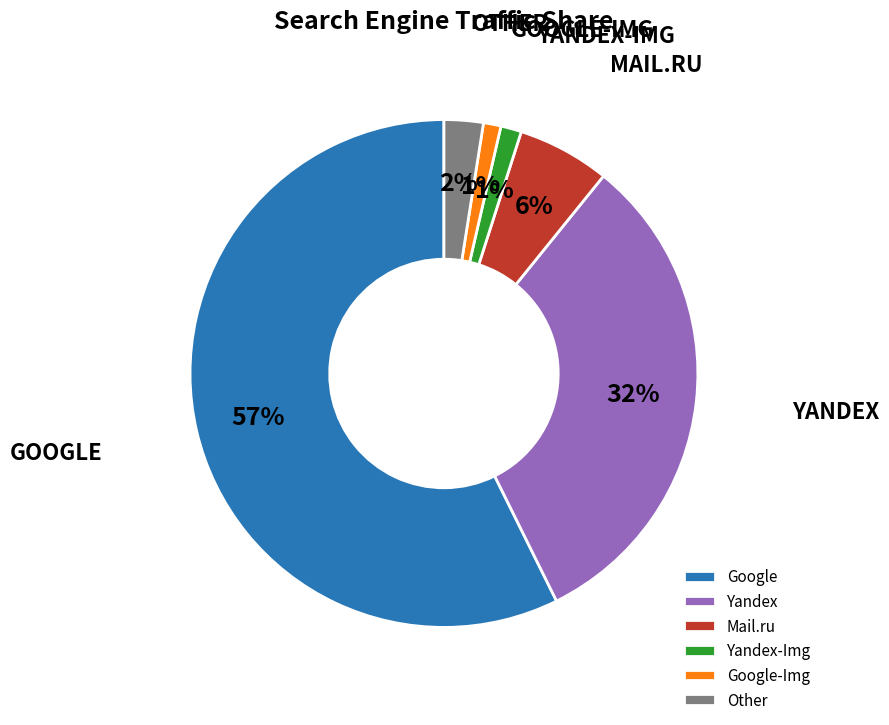

What is the largest slice in the pie chart?

Google